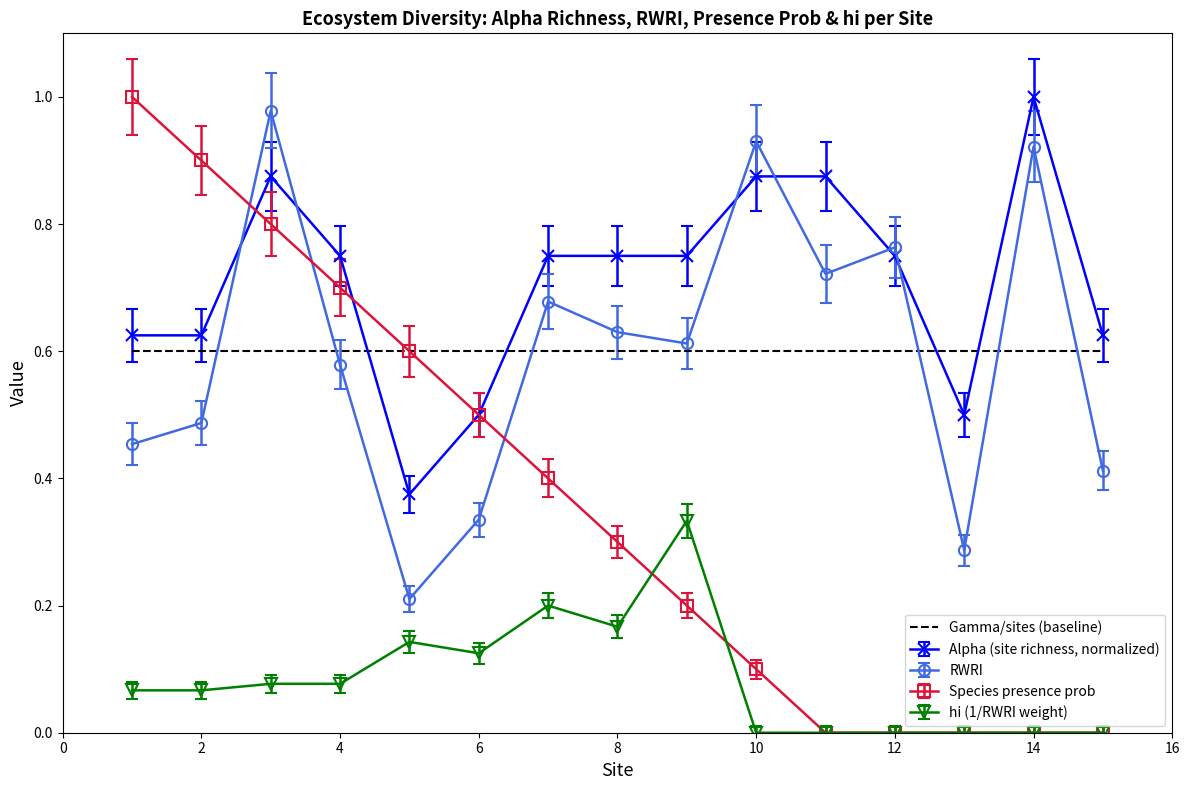

Which series has the largest total across all categories?

Alpha (site richness, normalized)